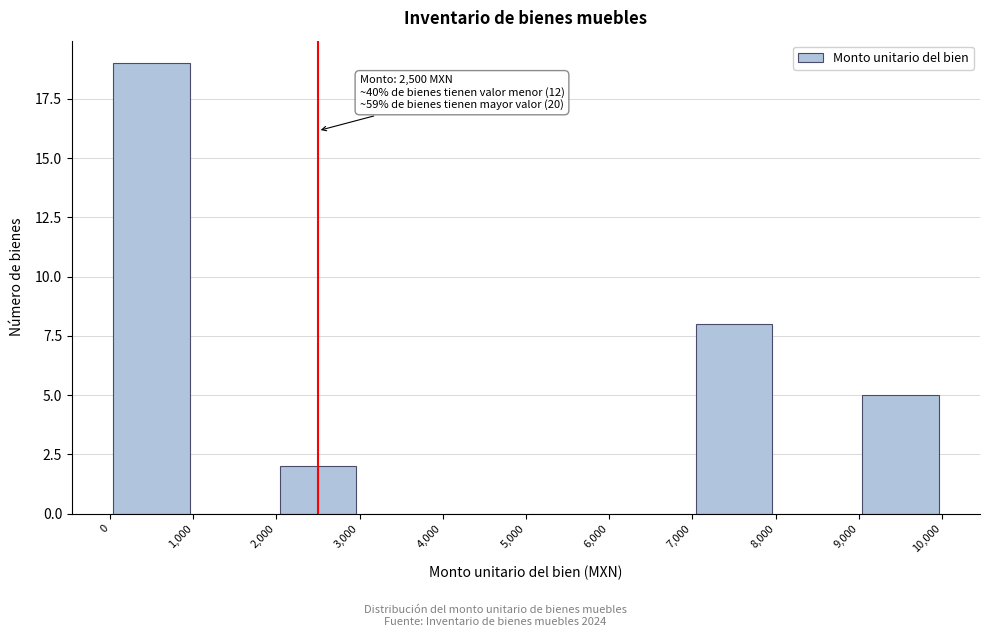

Which range on the x-axis has the tallest bar?

0 to 1,000